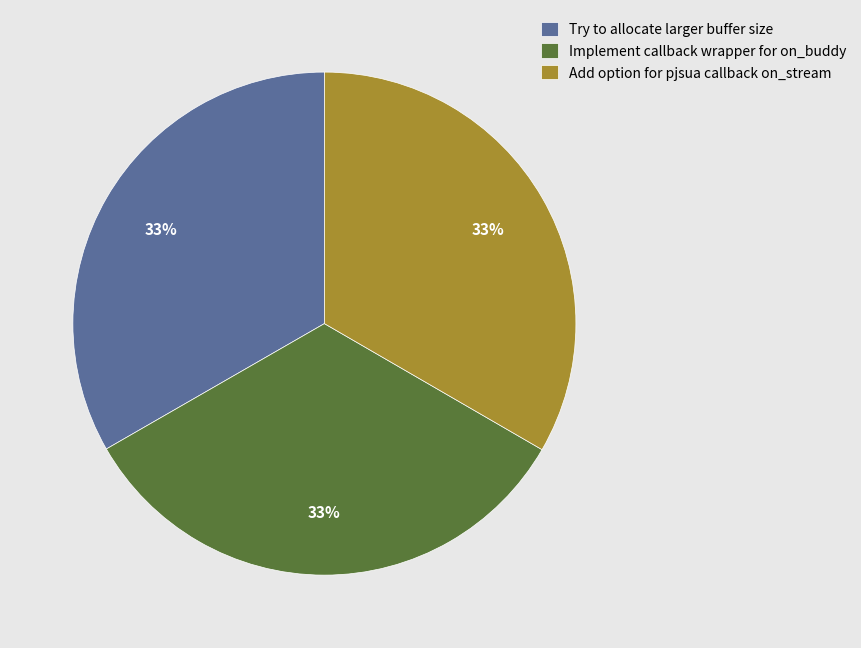

Combined, do Try to allocate larger buffer size and Implement callback wrapper for on_buddy account for over 50%?

Yes